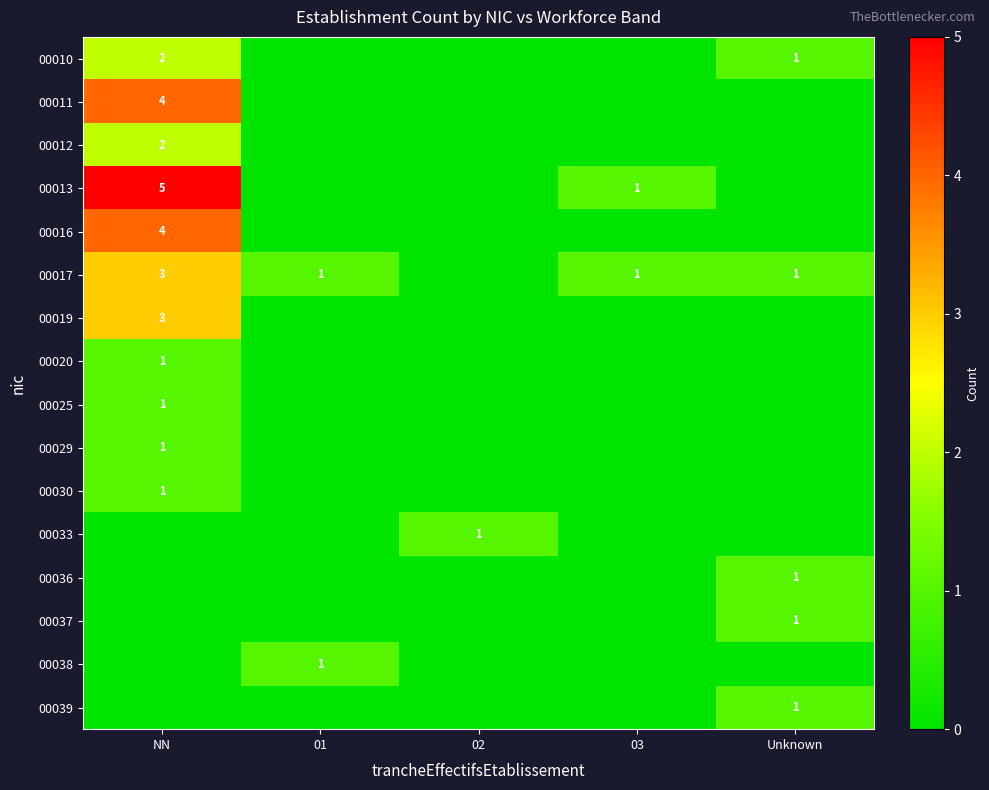

The 00011 series shows 4 at NN. True or false?

True